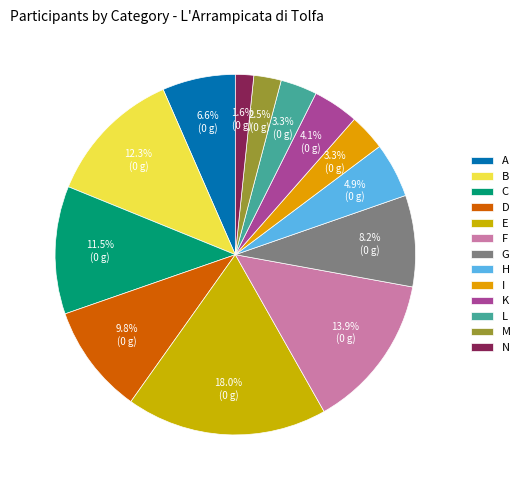

What percentage do F and M together represent?

16.4%